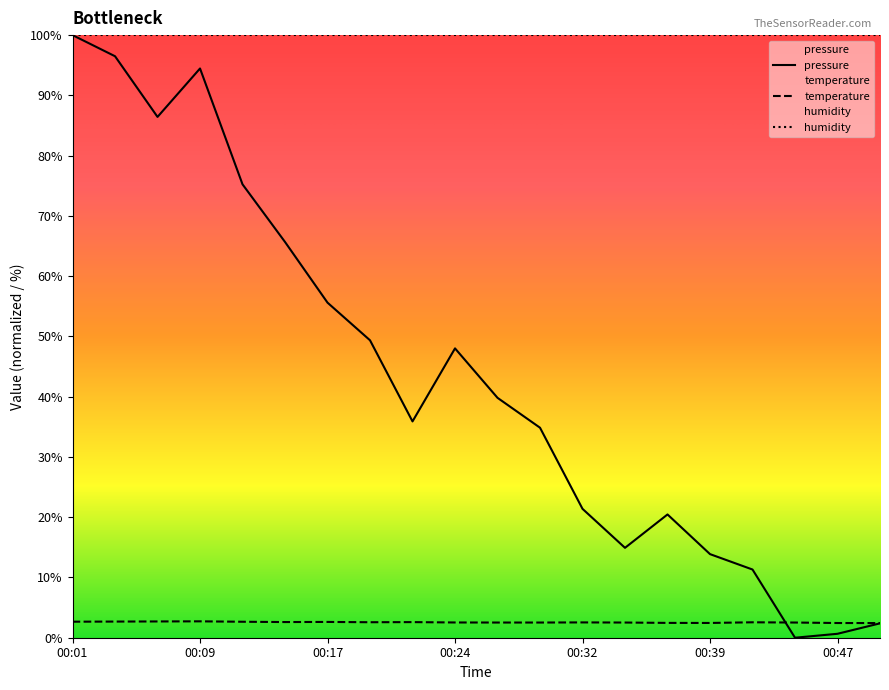

What is the average value of the pressure series?

43.3